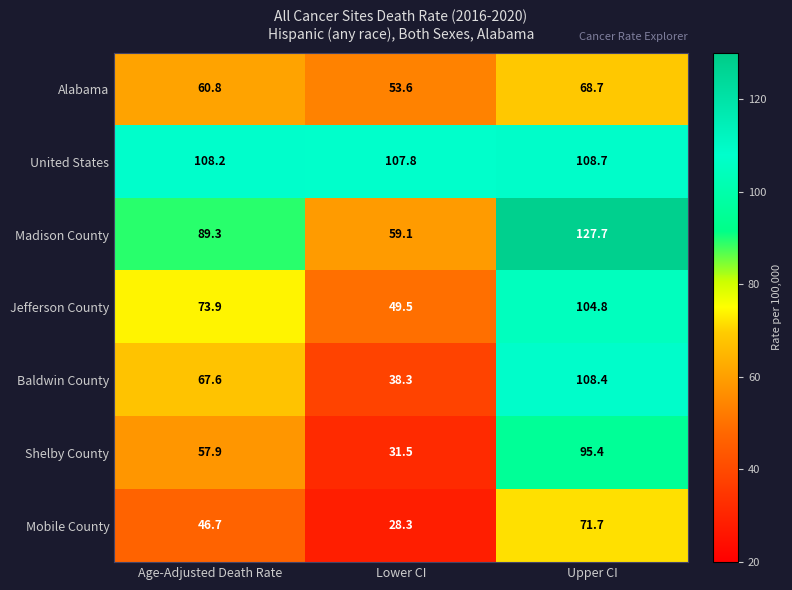

What value does the Baldwin County series have at Lower CI?

38.3